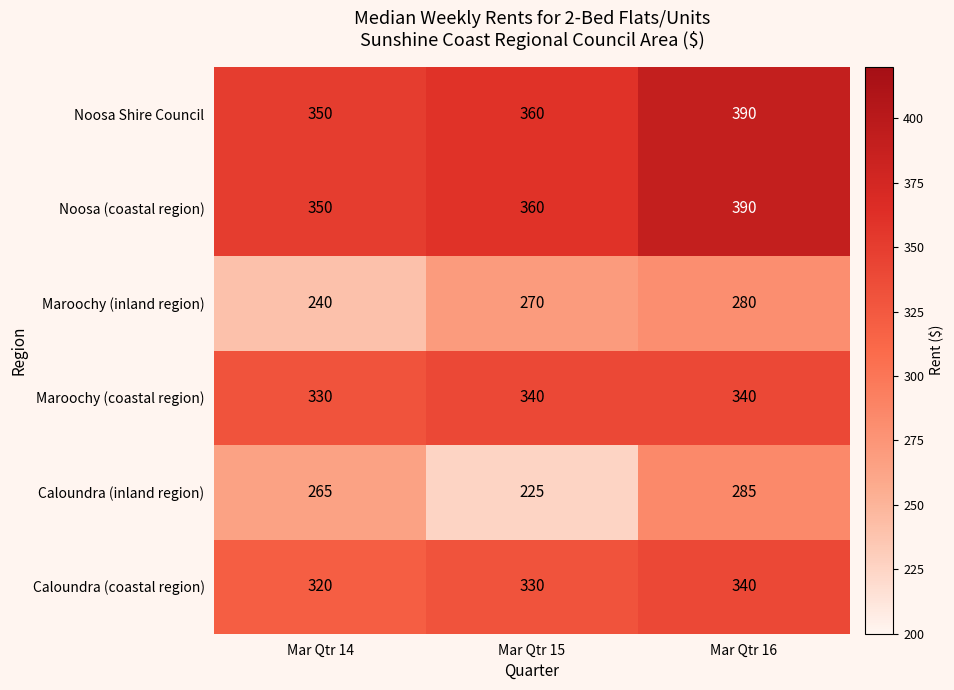

What is the difference between the highest and lowest values at Mar Qtr 16?

110